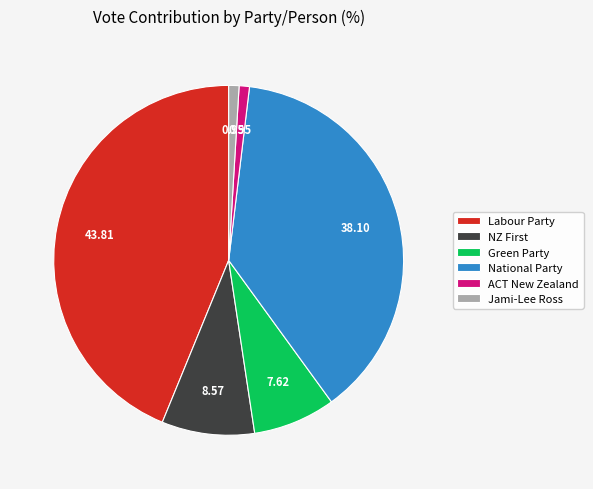

Is there any slice that represents more than half of the pie?

No